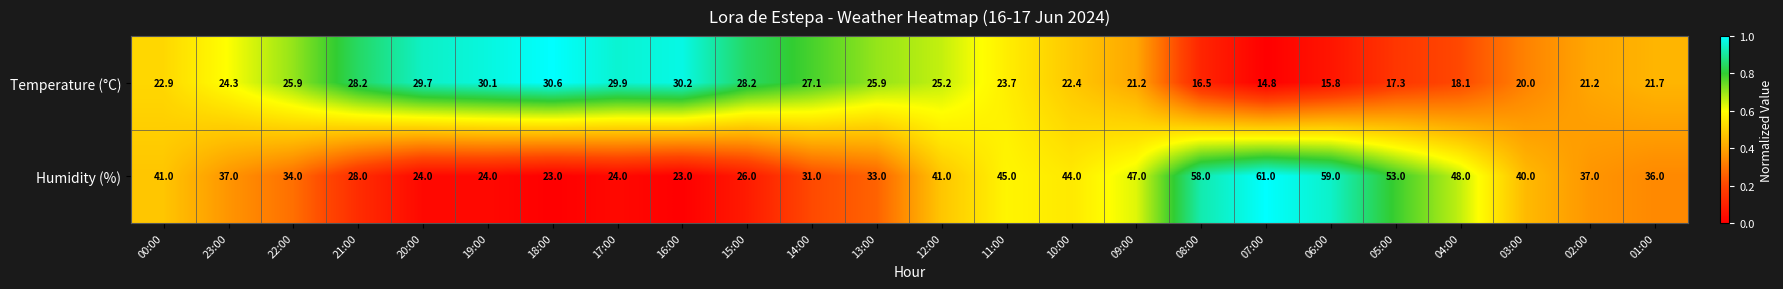

Which series has the widest spread of values?

Humidity (%)